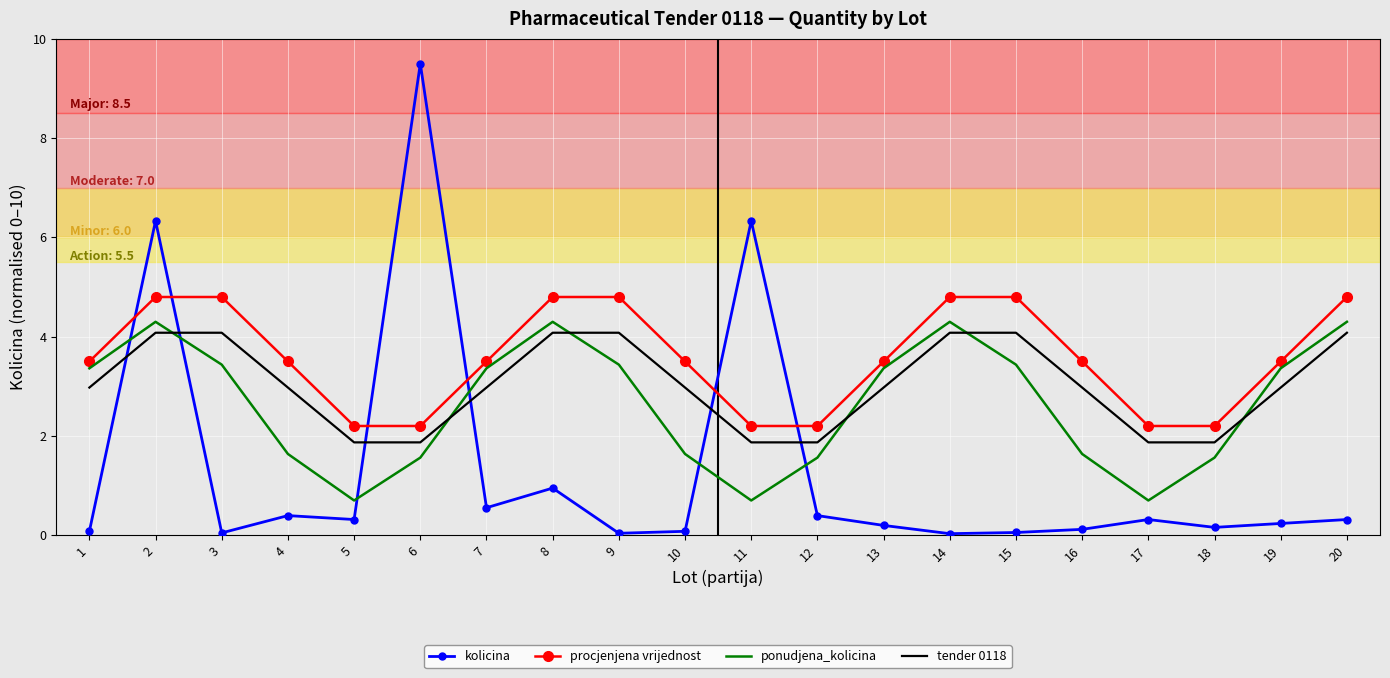

What is the maximum value for kolicina?

9.5